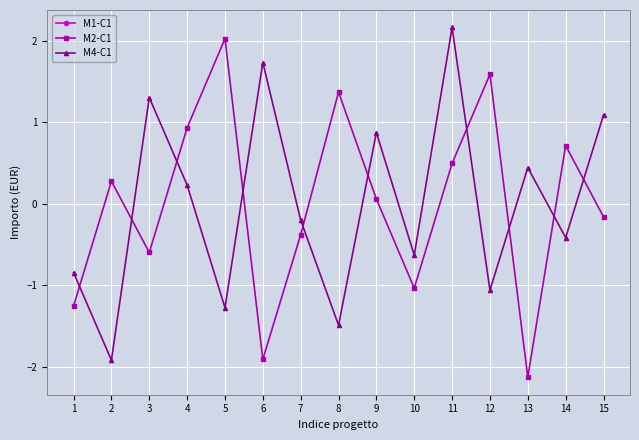

Rank the series by their average value, from lowest to highest.

M4-C1, M1-C1, M2-C1